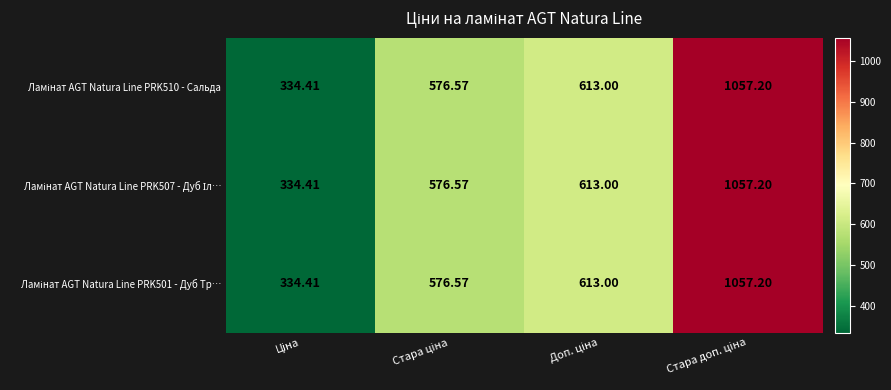

How many series are shown in this chart?

3